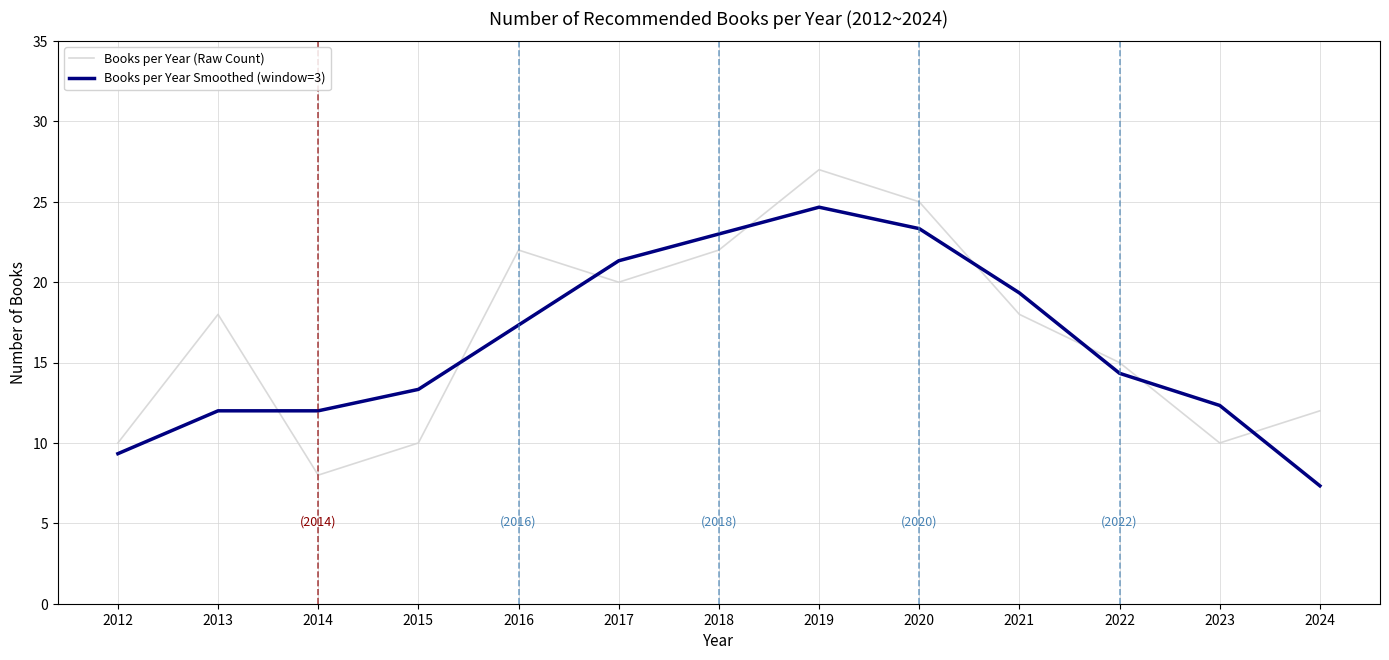

The value of Books per Year Smoothed (window=3) at 2012 is 9.3. True or false?

True